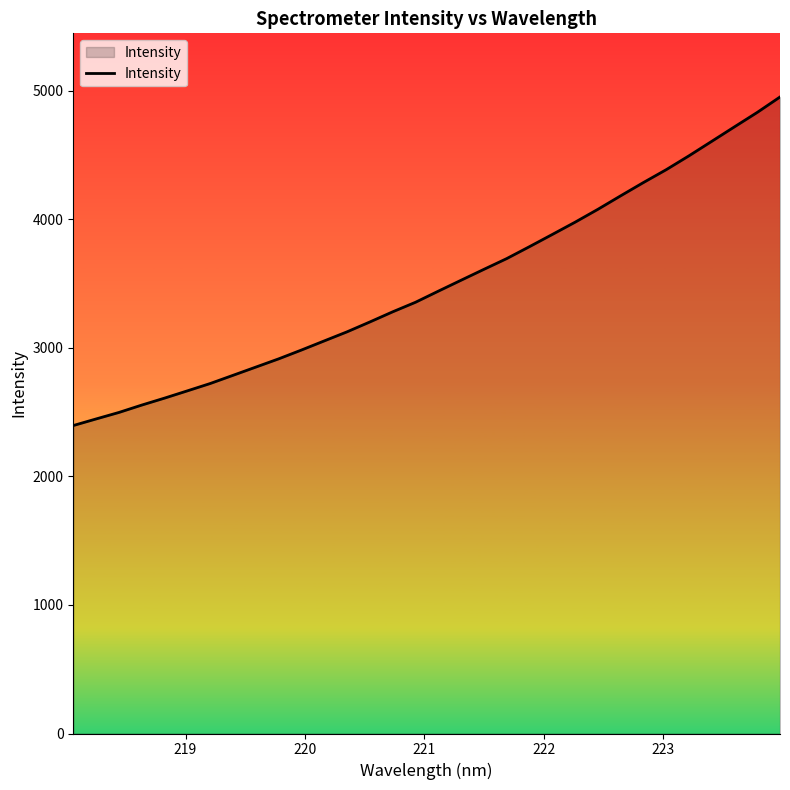

How many lines are shown in the chart?

1